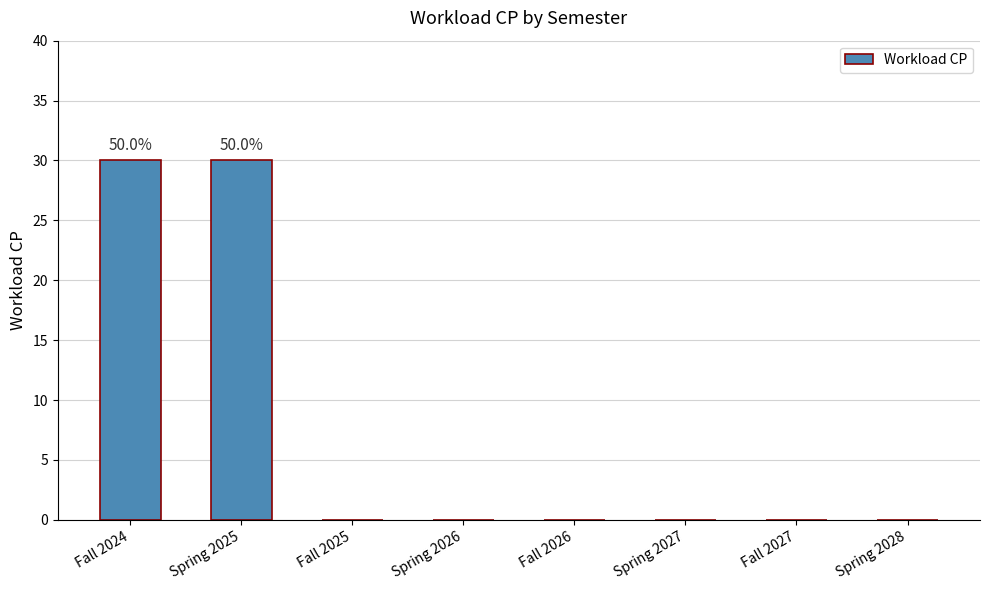

What is the change in value from Fall 2024 to Spring 2028?

-30